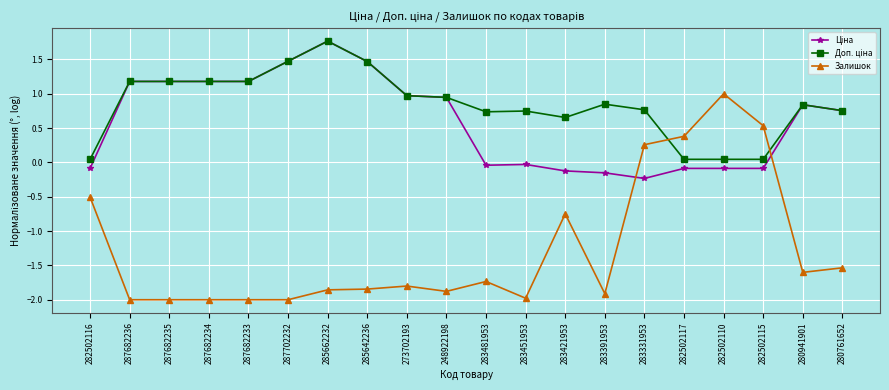

Which category has the highest value in the Залишок series?

282502110